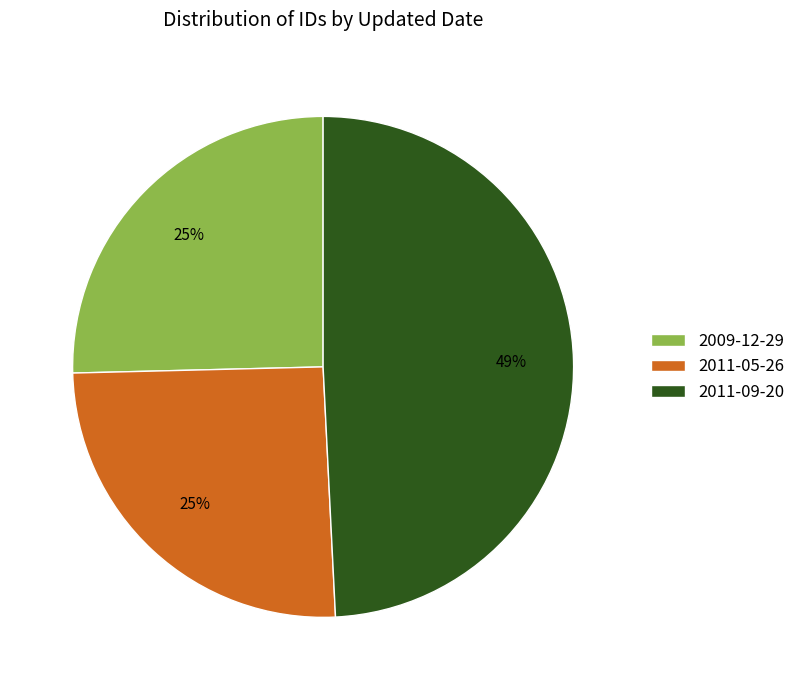

What is the ratio of the value at 2009-12-29 to the value at 2011-05-26?

1.0